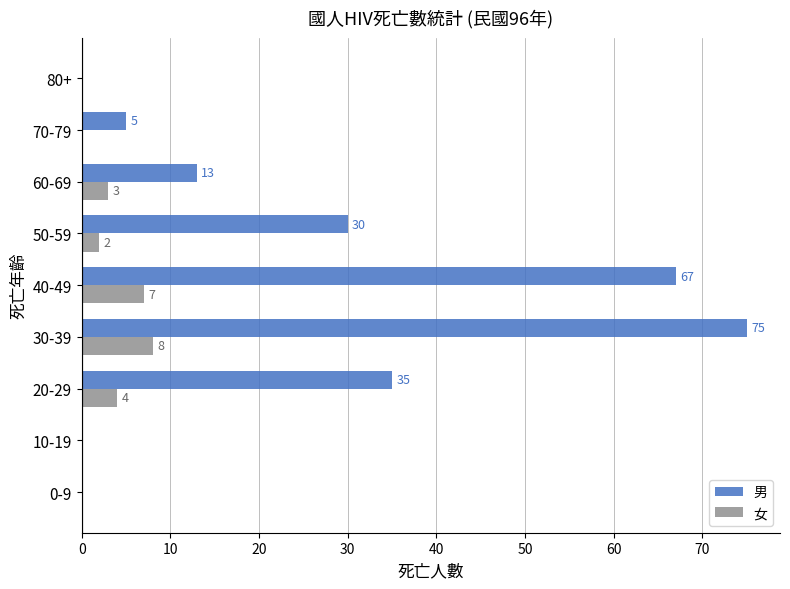

What is the sum of all 女 values?

24